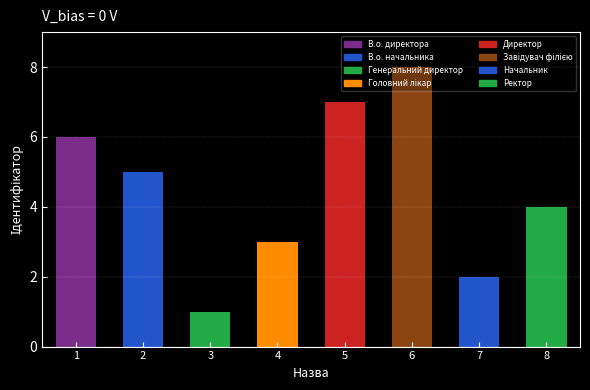

What is the difference between the maximum and minimum values?

7